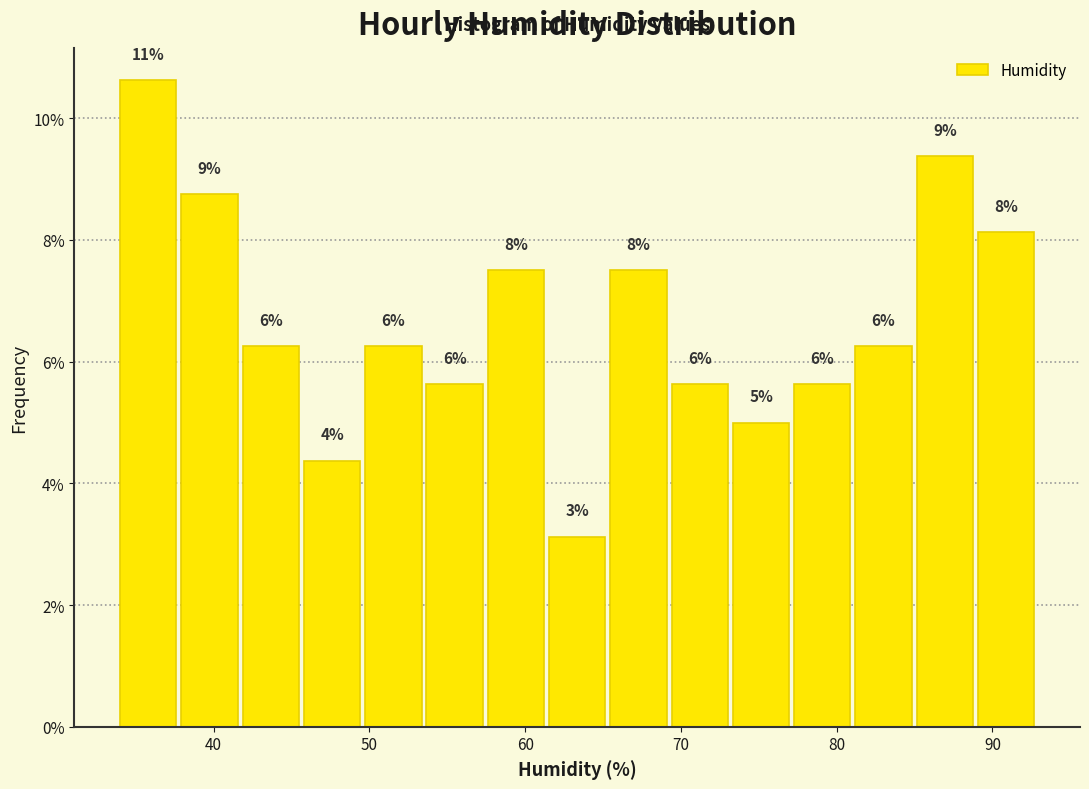

Read against the x-axis, roughly where is the centre of the tallest bar?

36